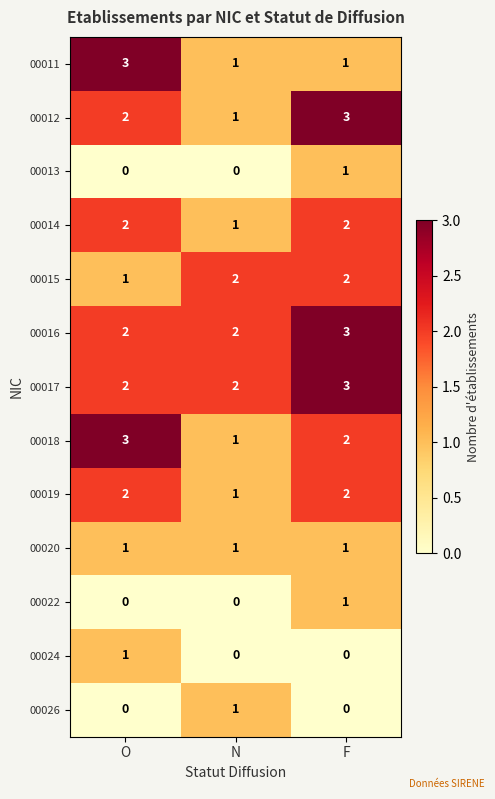

What is the spread (max minus min) of values at O?

3